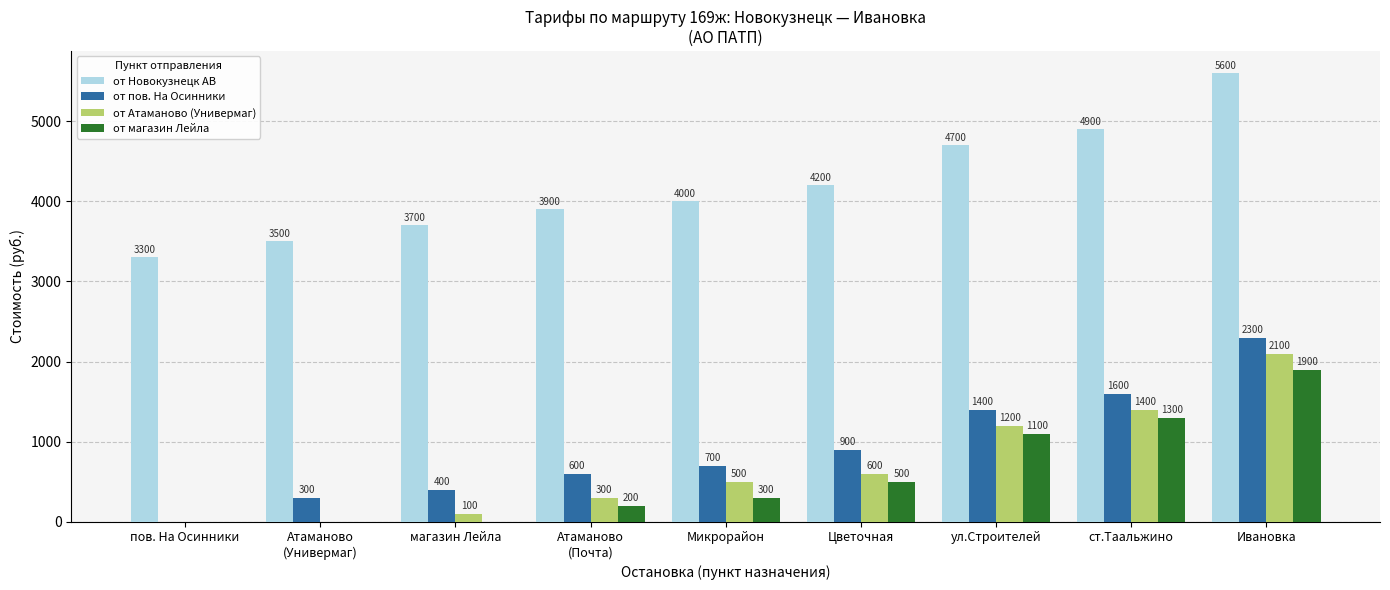

Reading right to left, extract all data points from this chart.

от Новокузнецк АВ: Ивановка=5600	ст.Таальжино=4900	ул.Строителей=4700	Цветочная=4200	Микрорайон=4000	Атаманово
(Почта)=3900	магазин Лейла=3700	Атаманово
(Универмаг)=3500	пов. На Осинники=3300
от пов. На Осинники: Ивановка=2300	ст.Таальжино=1600	ул.Строителей=1400	Цветочная=900	Микрорайон=700	Атаманово
(Почта)=600	магазин Лейла=400	Атаманово
(Универмаг)=300	пов. На Осинники=0
от Атаманово (Универмаг): Ивановка=2100	ст.Таальжино=1400	ул.Строителей=1200	Цветочная=600	Микрорайон=500	Атаманово
(Почта)=300	магазин Лейла=100	Атаманово
(Универмаг)=0	пов. На Осинники=0
от магазин Лейла: Ивановка=1900	ст.Таальжино=1300	ул.Строителей=1100	Цветочная=500	Микрорайон=300	Атаманово
(Почта)=200	магазин Лейла=0	Атаманово
(Универмаг)=0	пов. На Осинники=0